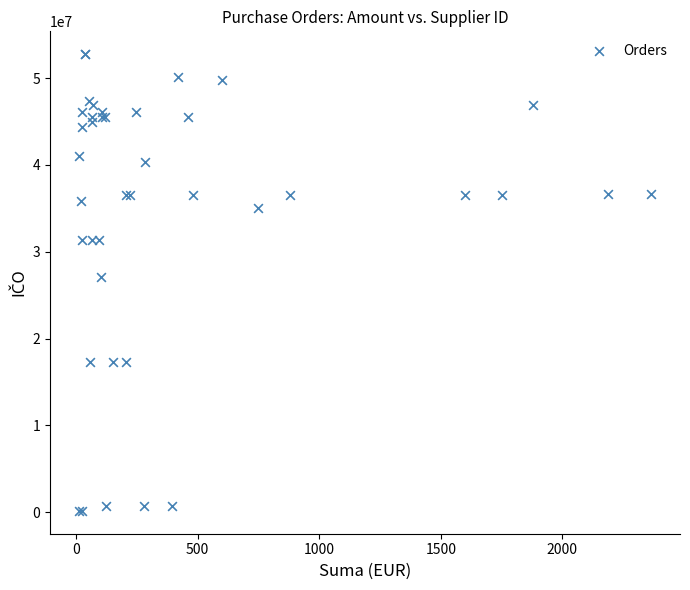

What Y value in the scatter plot is closest to 26452078?

27082440